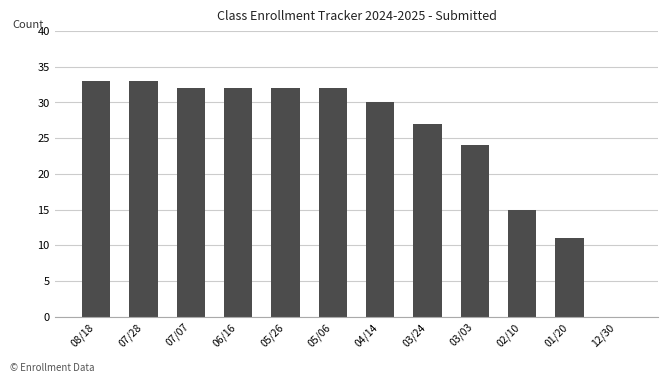

How many distinct data groups are displayed?

1